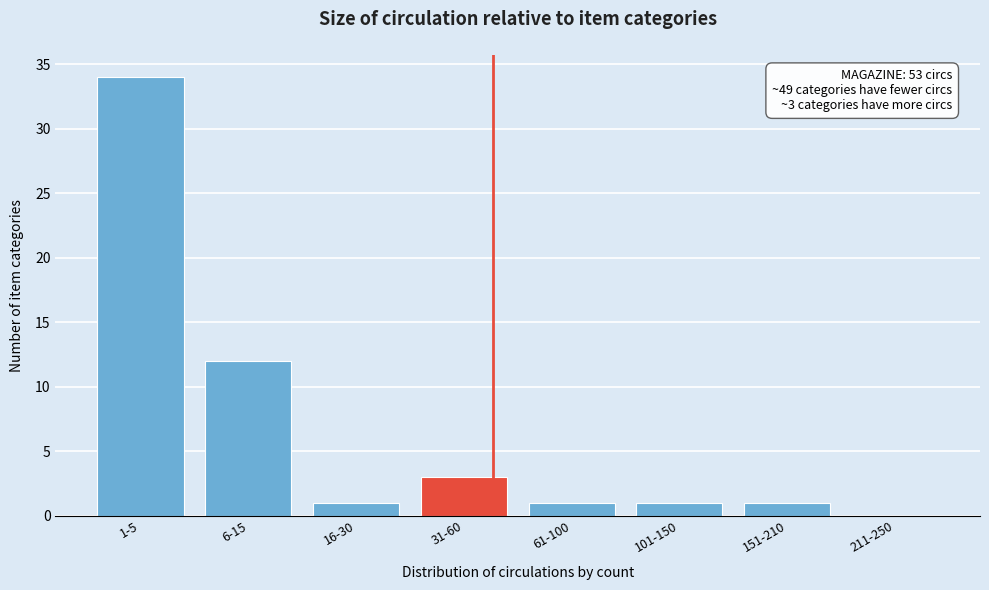

Reading right to left, what are all the values shown in this chart?

211-250=0	151-210=1	101-150=1	61-100=1	31-60=3	16-30=1	6-15=12	1-5=34